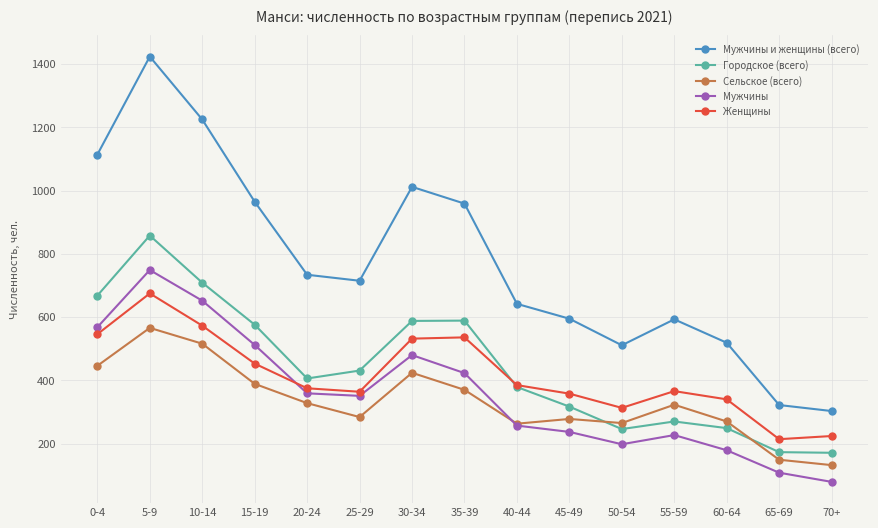

What is the minimum value shown in the chart?

79